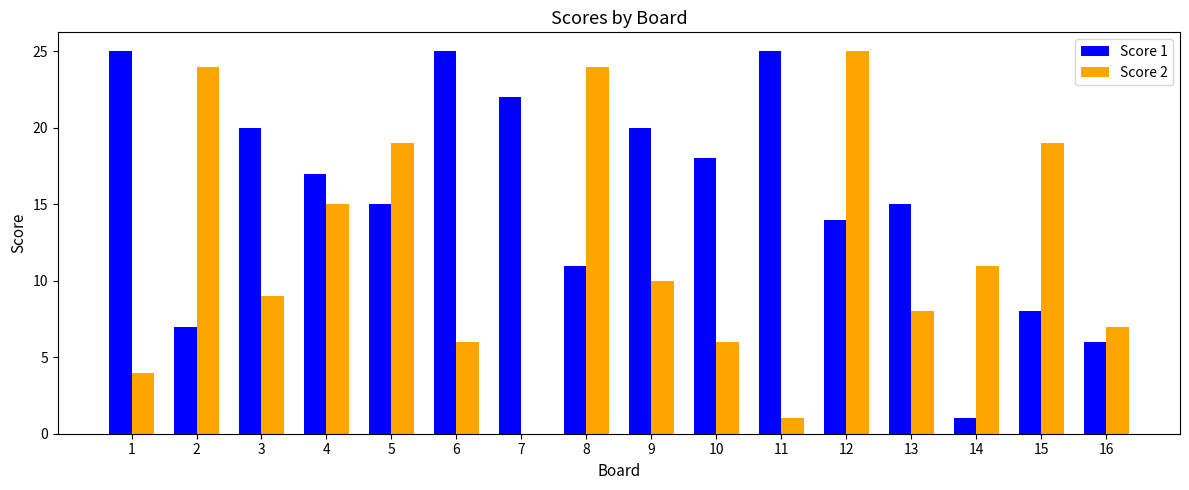

The Score 2 series shows 42 at 2. True or false?

False